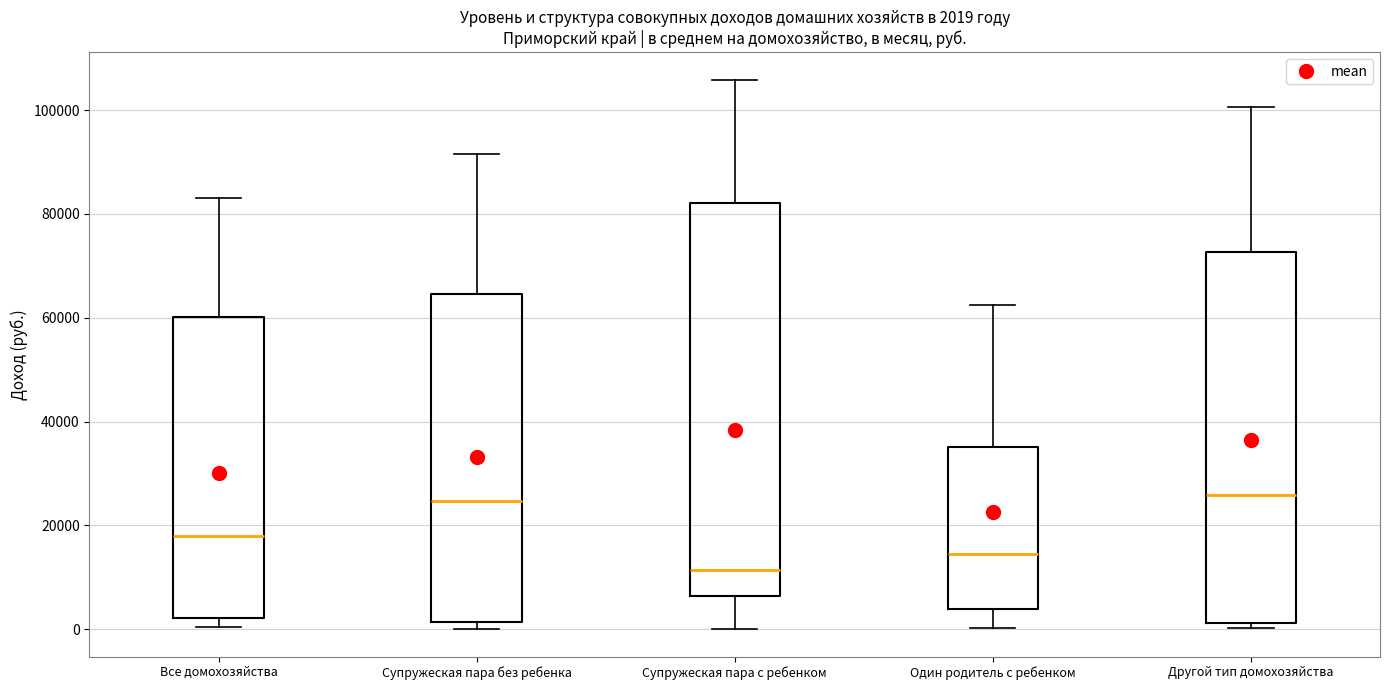

Which box is the tallest, from its lower edge to its upper edge?

Супружеская пара с ребенком